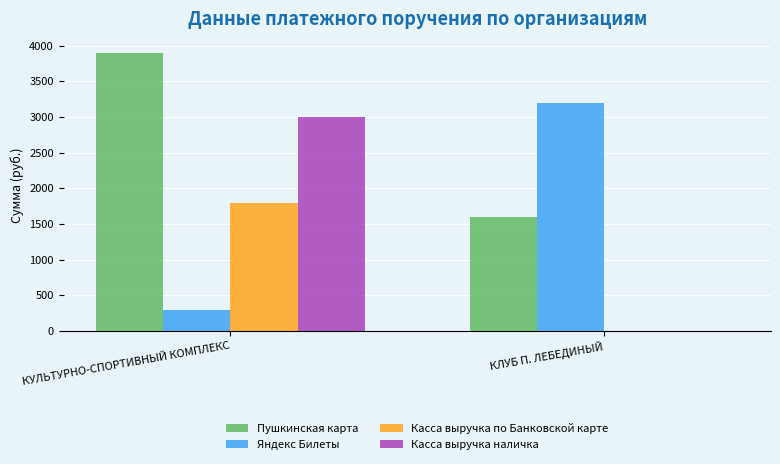

True or false: Касса выручка наличка has a value of 0 at КЛУБ П. ЛЕБЕДИНЫЙ.

True